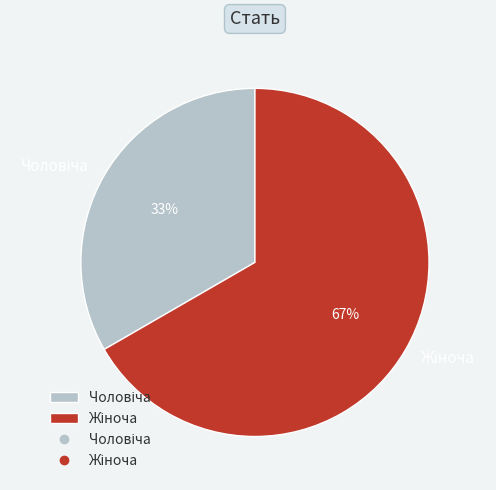

Is there a majority slice in this chart?

Yes